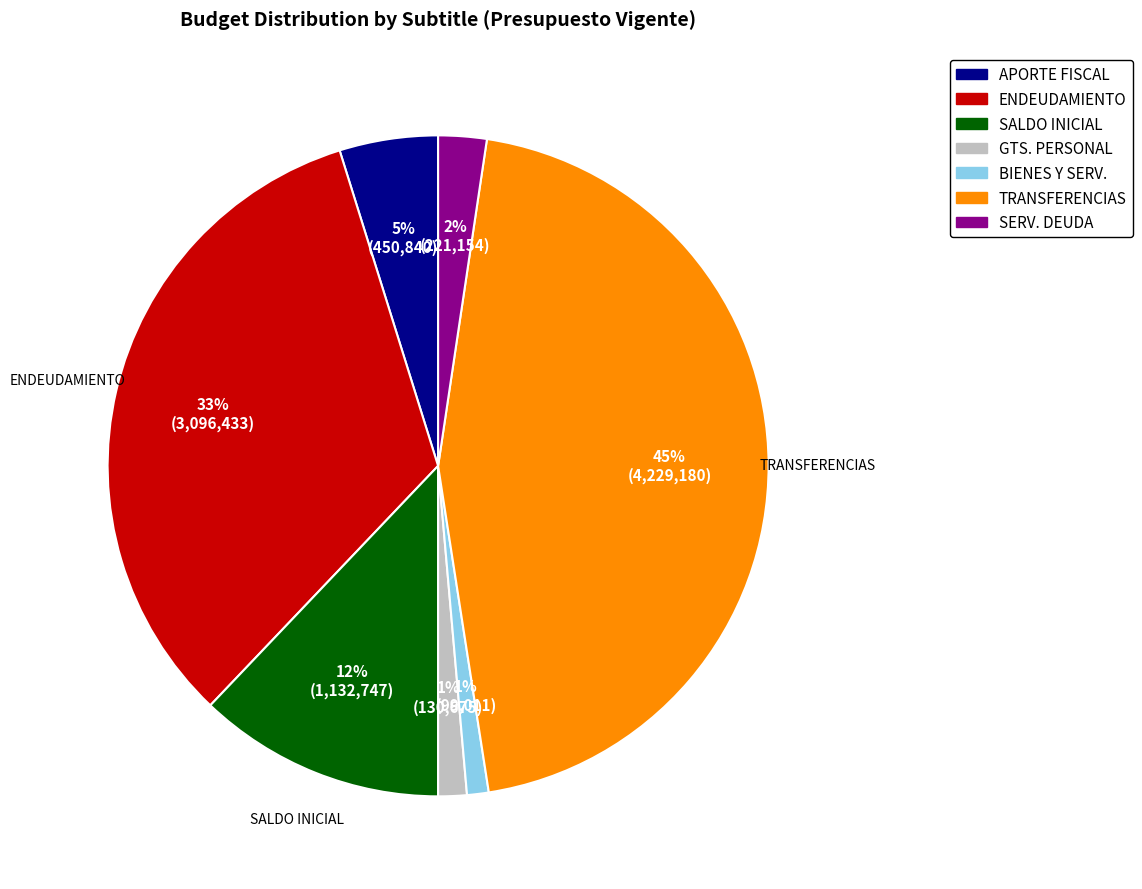

How many segments does this pie chart have?

7